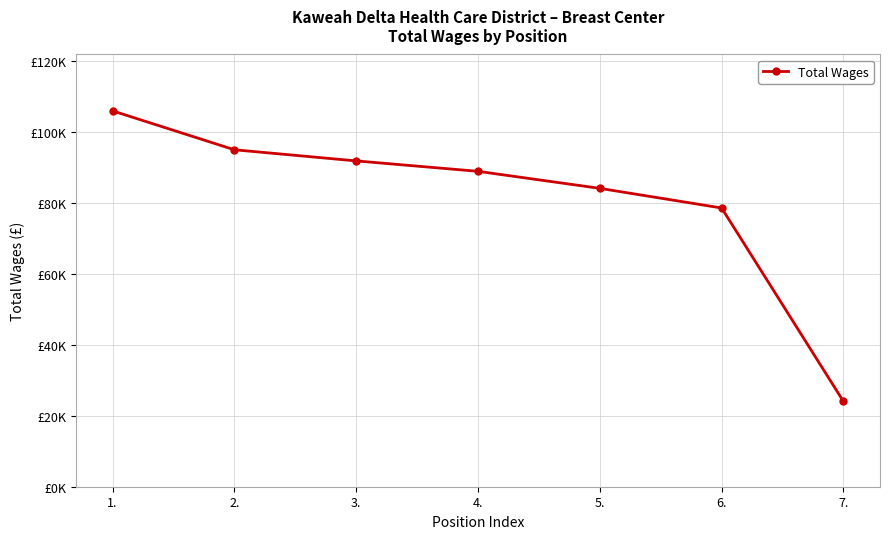

Which category has the lowest value across all series?

7.